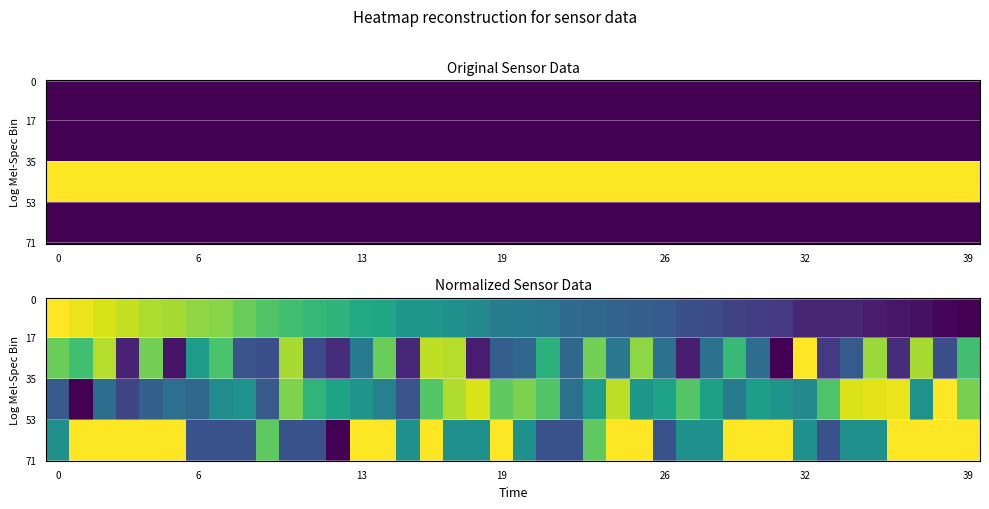

What is the difference between the maximum and minimum values in the BME280_humidity series?

0.5